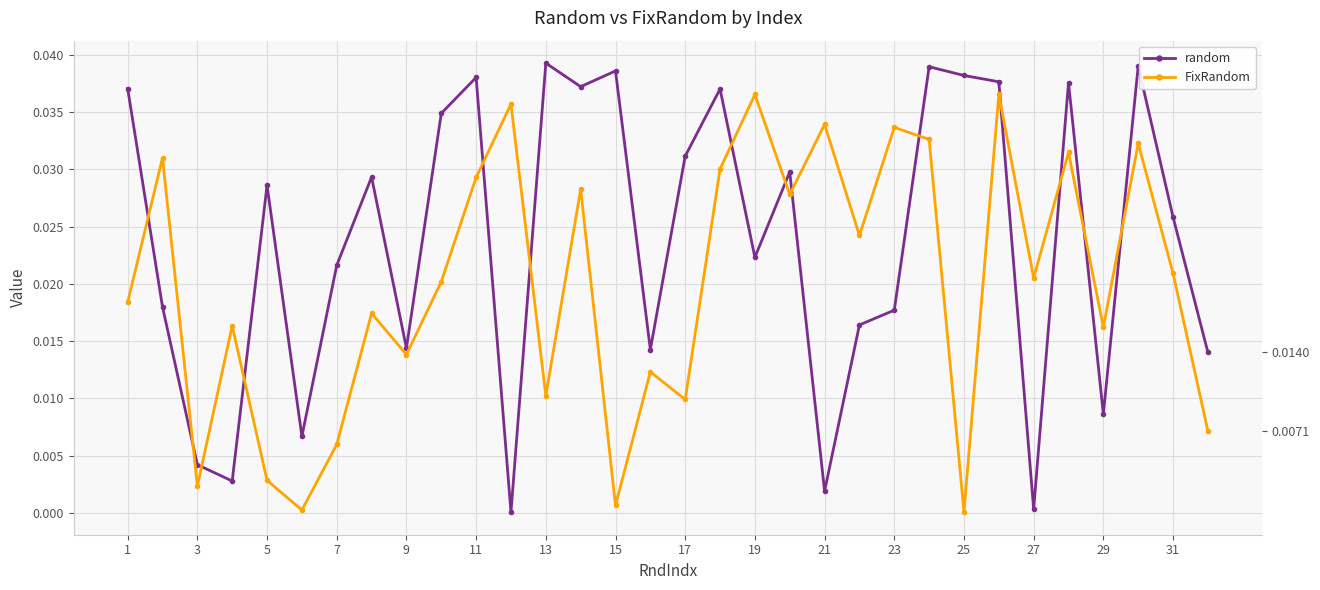

At how many categories does at least one series exceed 0?

32